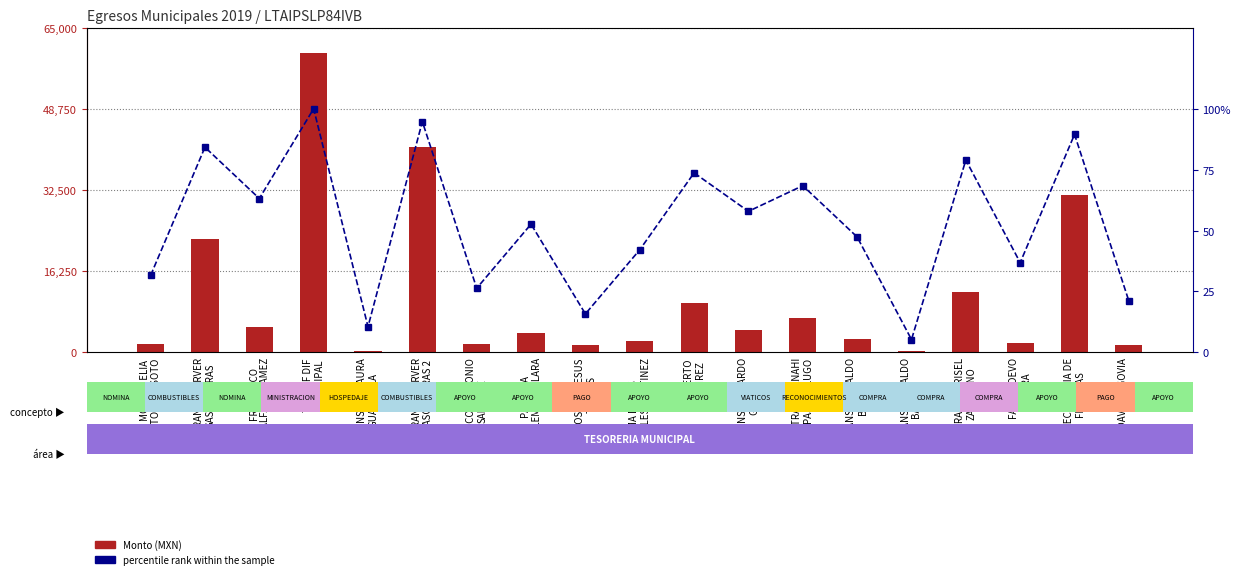

What is the spread (max minus min) of values at TRANSF OSVALDO
BARBA 2?

278.3